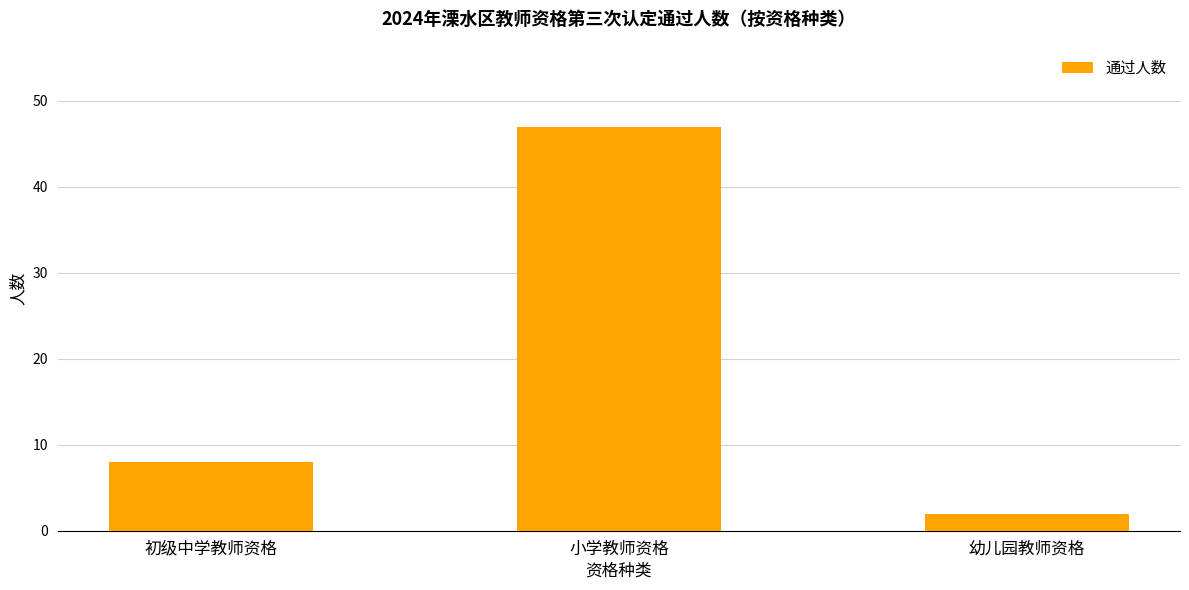

What is the value of the 1st bar from the left?

8